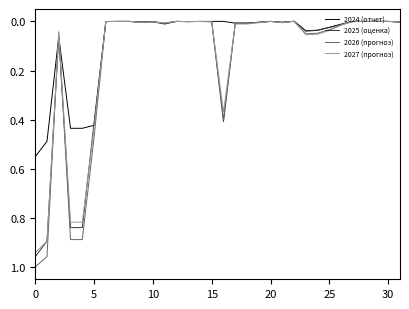

Which series has the largest range (max minus min)?

2026 (прогноз)